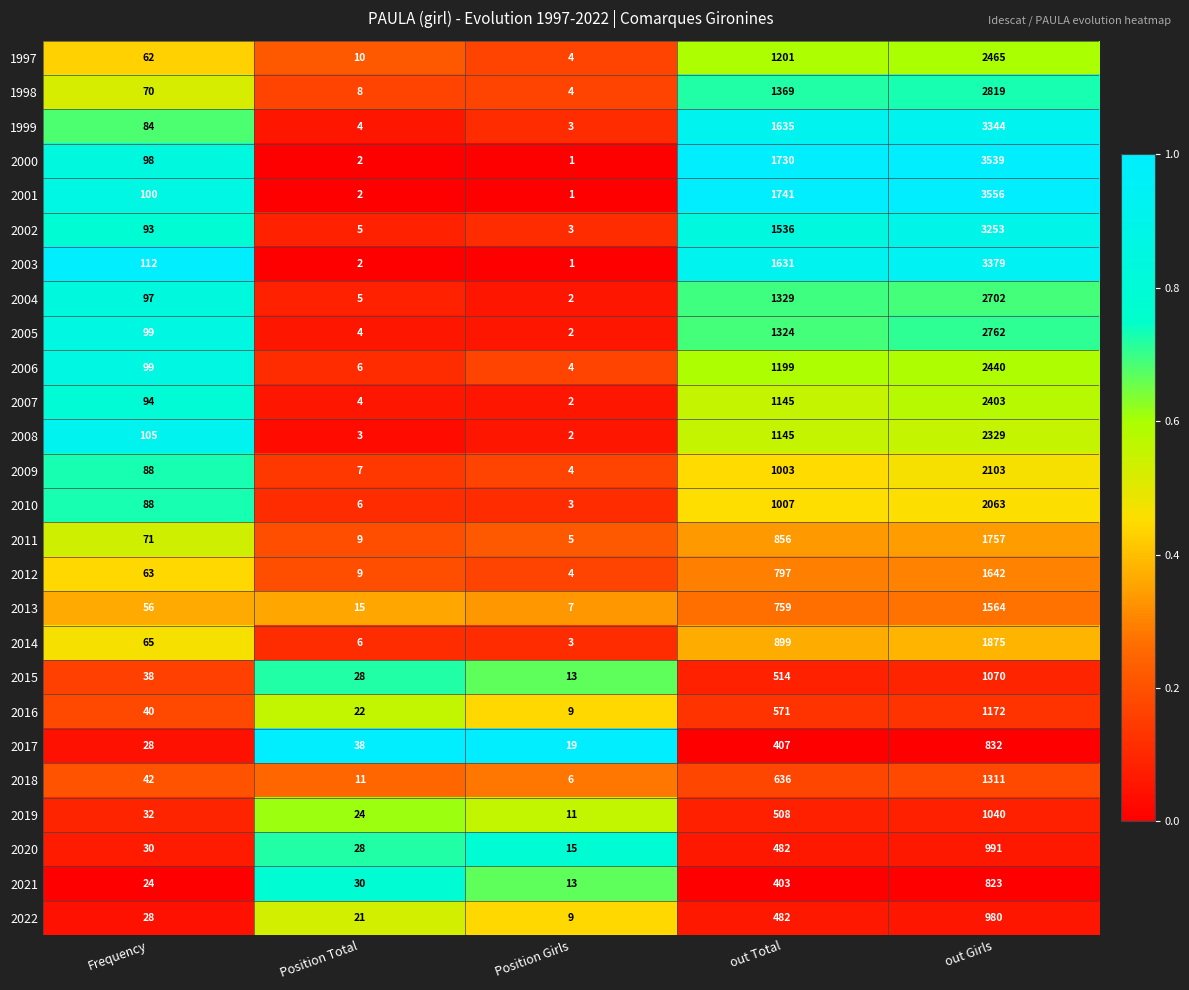

List the series in order of their peak value, lowest first.

2021, 2017, 2022, 2020, 2019, 2015, 2016, 2018, 2013, 2012, 2011, 2014, 2010, 2009, 2008, 2007, 2006, 1997, 2004, 2005, 1998, 2002, 1999, 2003, 2000, 2001